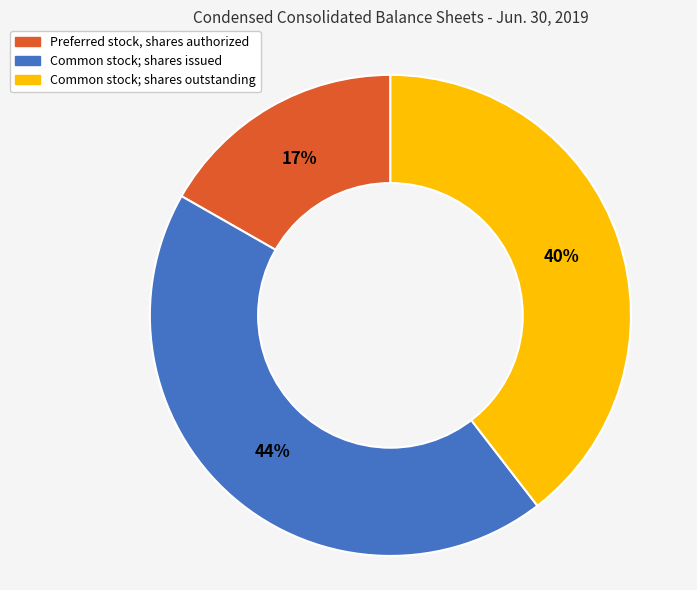

Does any single category account for the majority?

No